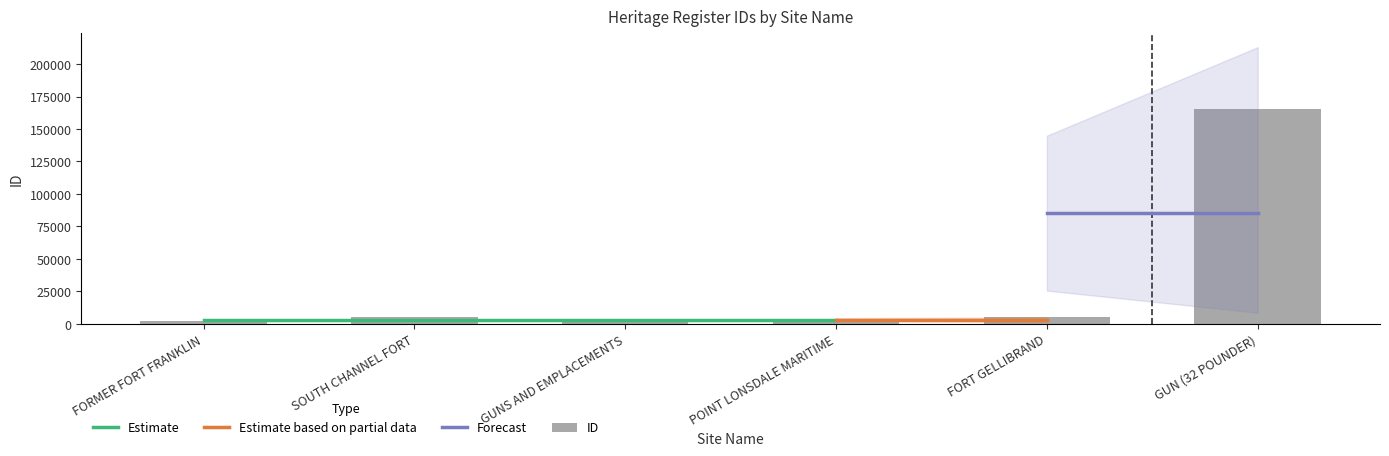

The chart shows a value of 4861 at FORT GELLIBRAND. True or false?

True